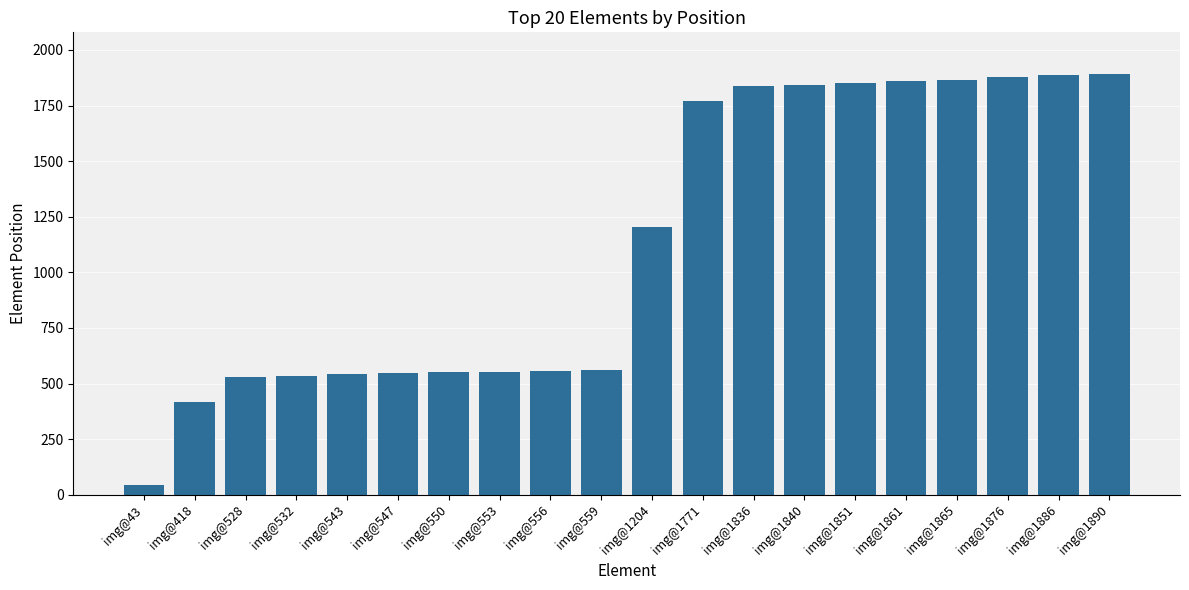

Where is the data nearest to the value 966?

img@1204